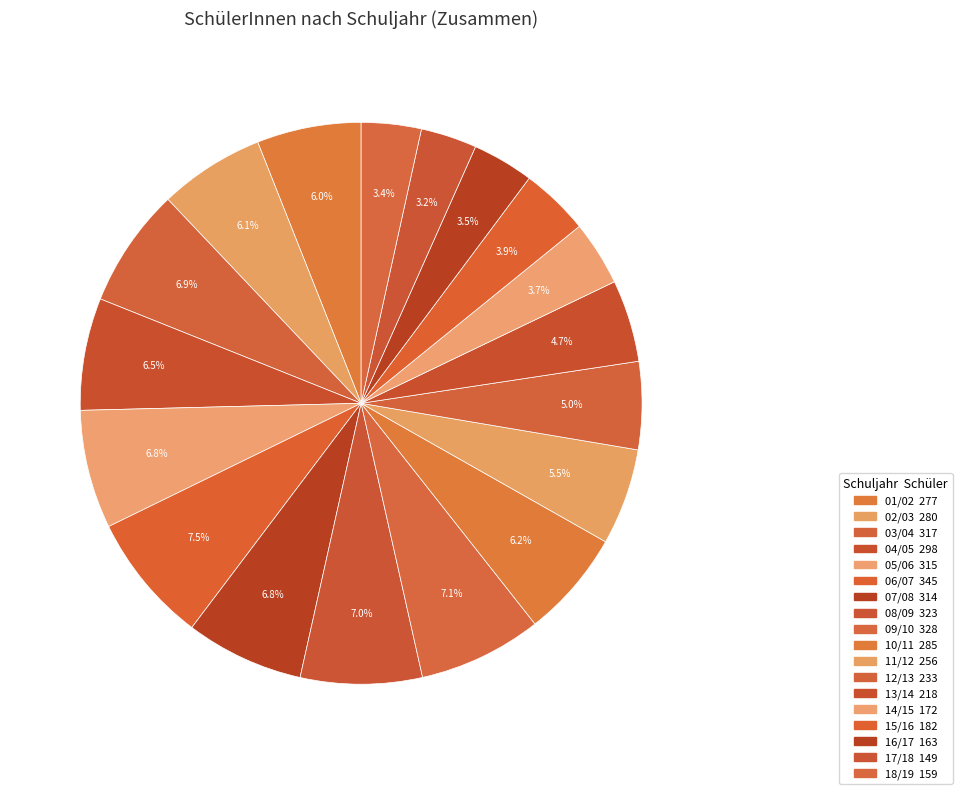

To the nearest percent, what is the combined percentage of 08/09 and 06/07?

14%